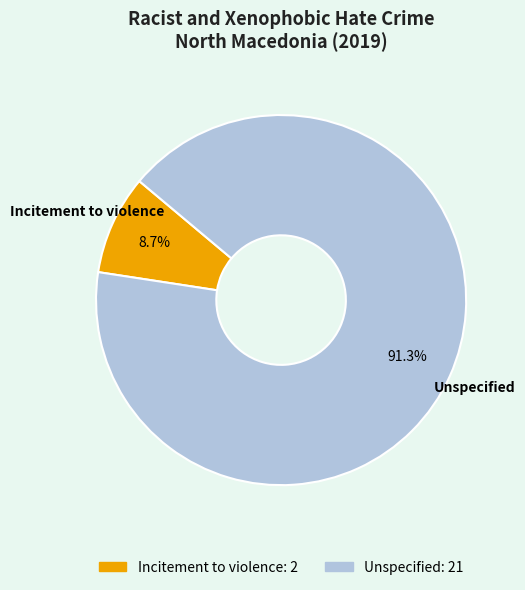

What is the ratio of the value at Unspecified to the value at Incitement to violence?

10.5